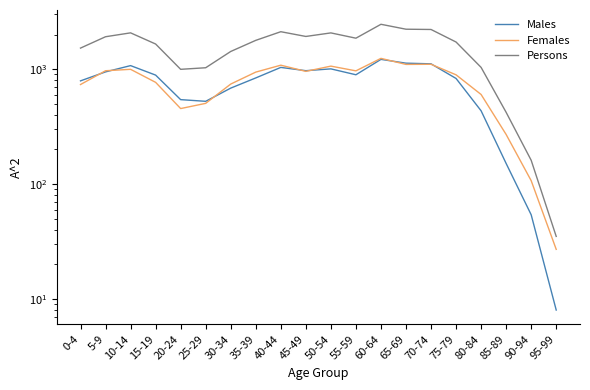

How many lines are shown in the chart?

3